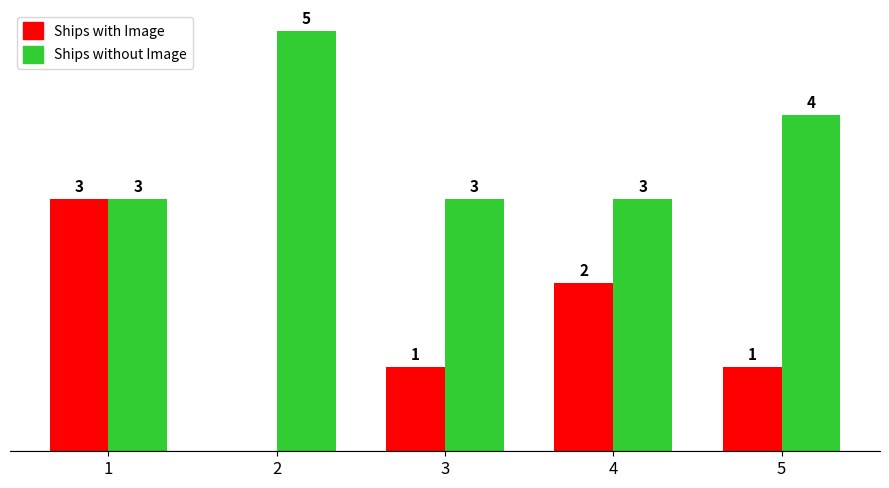

Which series changed the most between 1 and 4?

Ships with Image